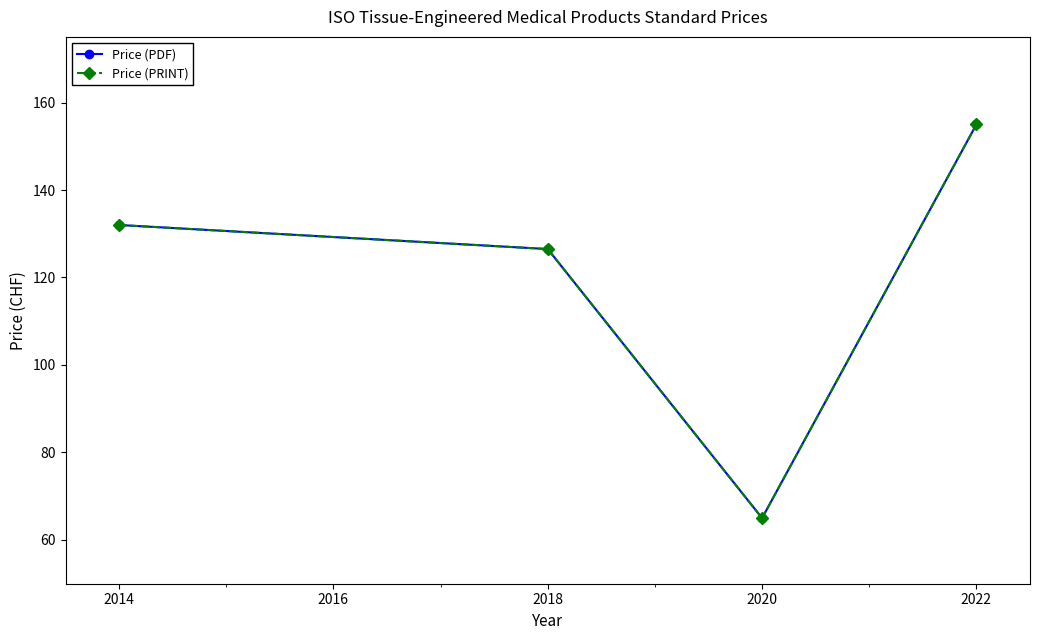

True or false: Price (PRINT) and Price (PDF) intersect in this chart.

False